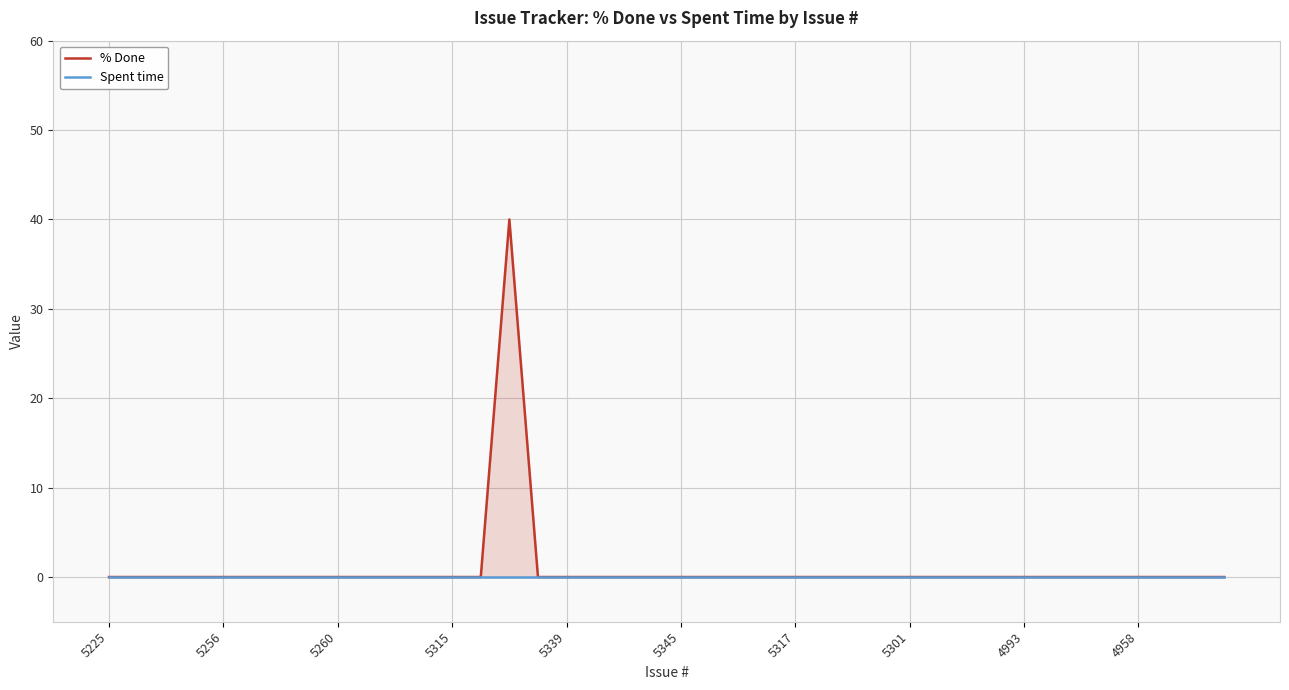

How many values in the % Done series exceed 0?

1